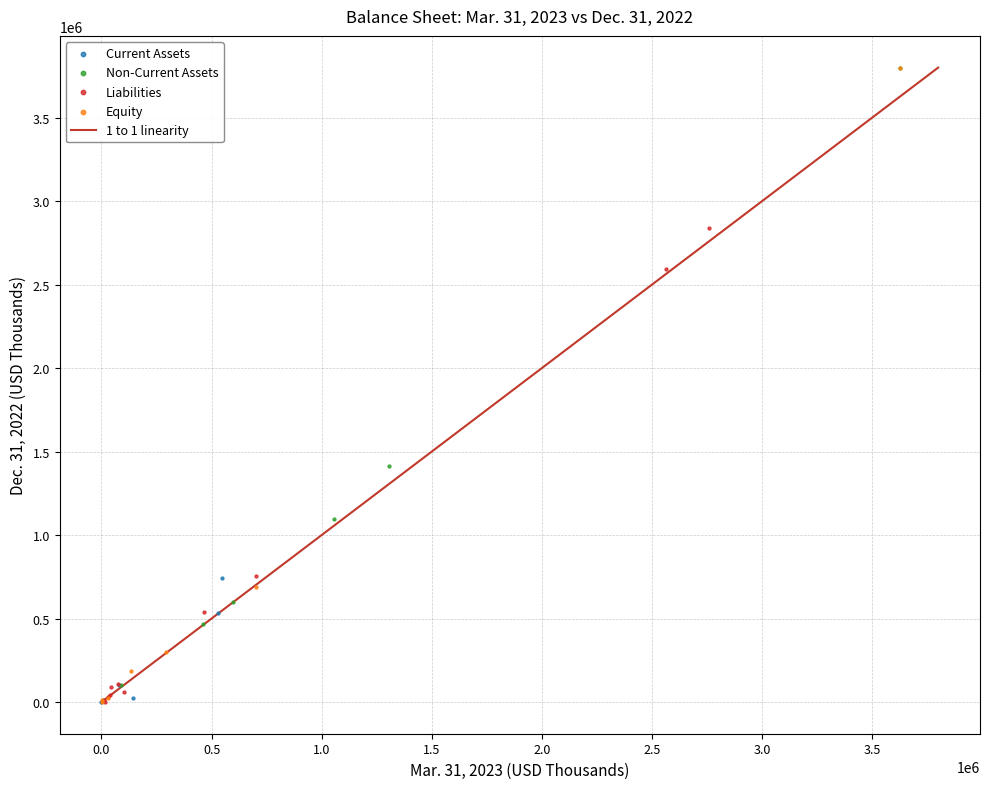

Which series has the largest Y range (max minus min)?

Equity